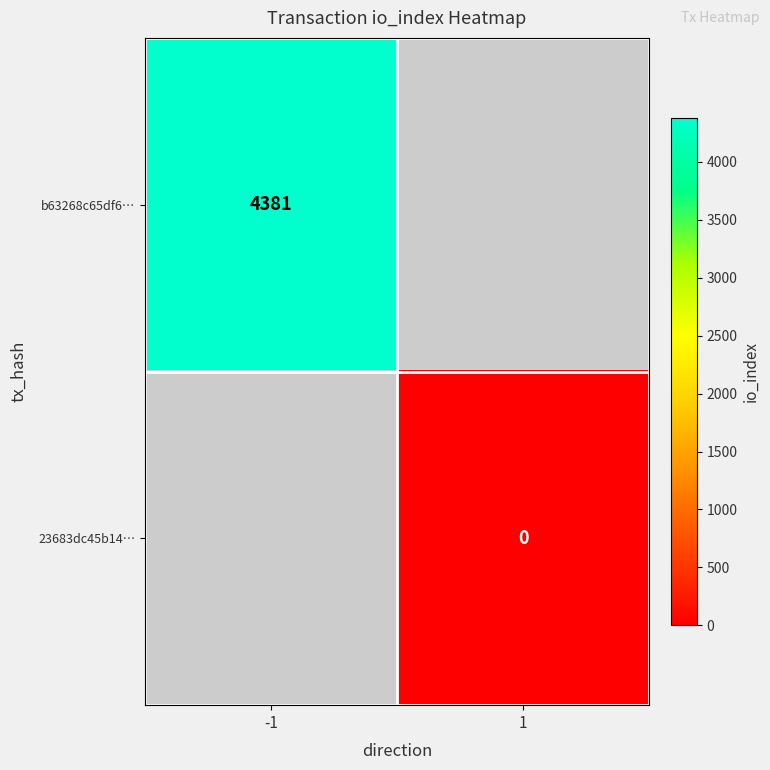

Is the value of 23683dc45b14… at 1 greater than the value of b63268c65df6… at -1?

No